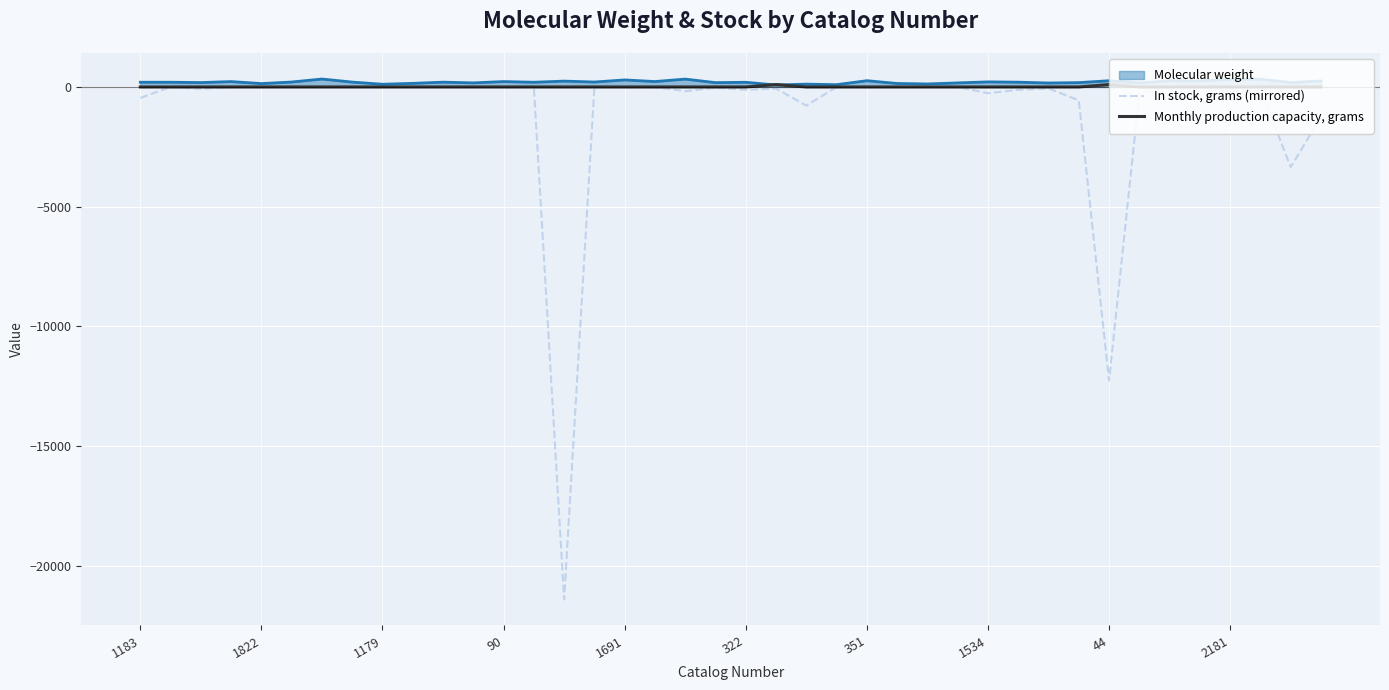

List the series in order of their peak value, highest first.

Molecular weight, Monthly production capacity, grams, In stock, grams (mirrored)